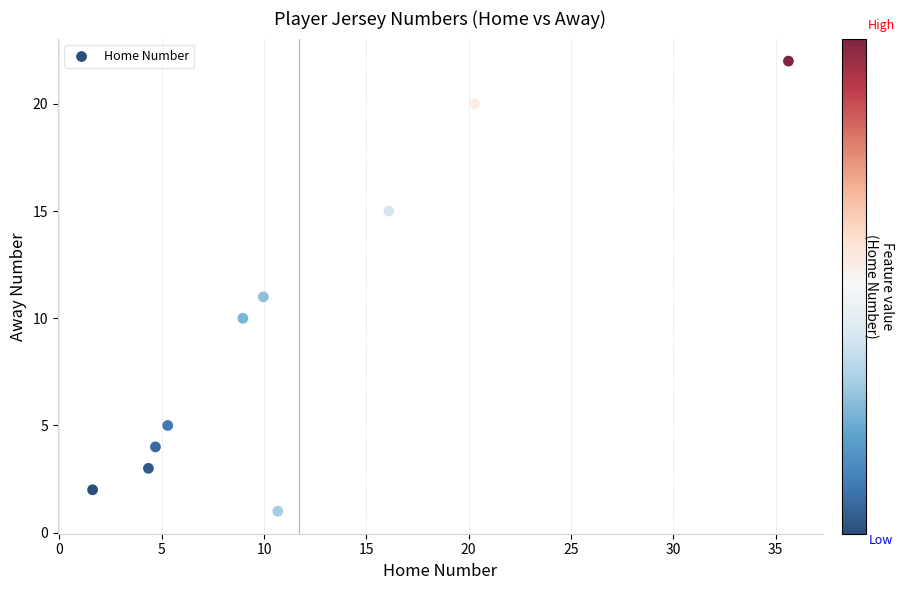

What is the average Y value?

9